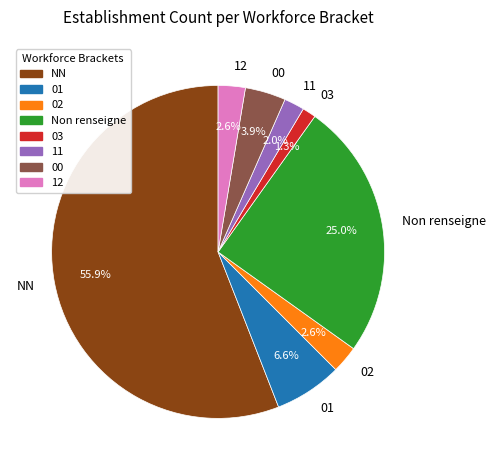

Do 00 and 01 together represent more than half of the pie?

No